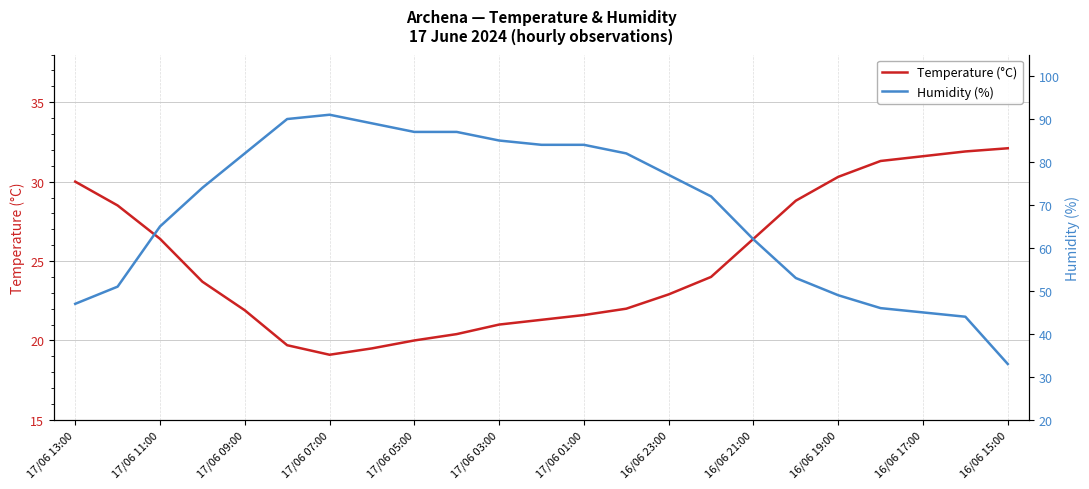

How many lines are shown in the chart?

2